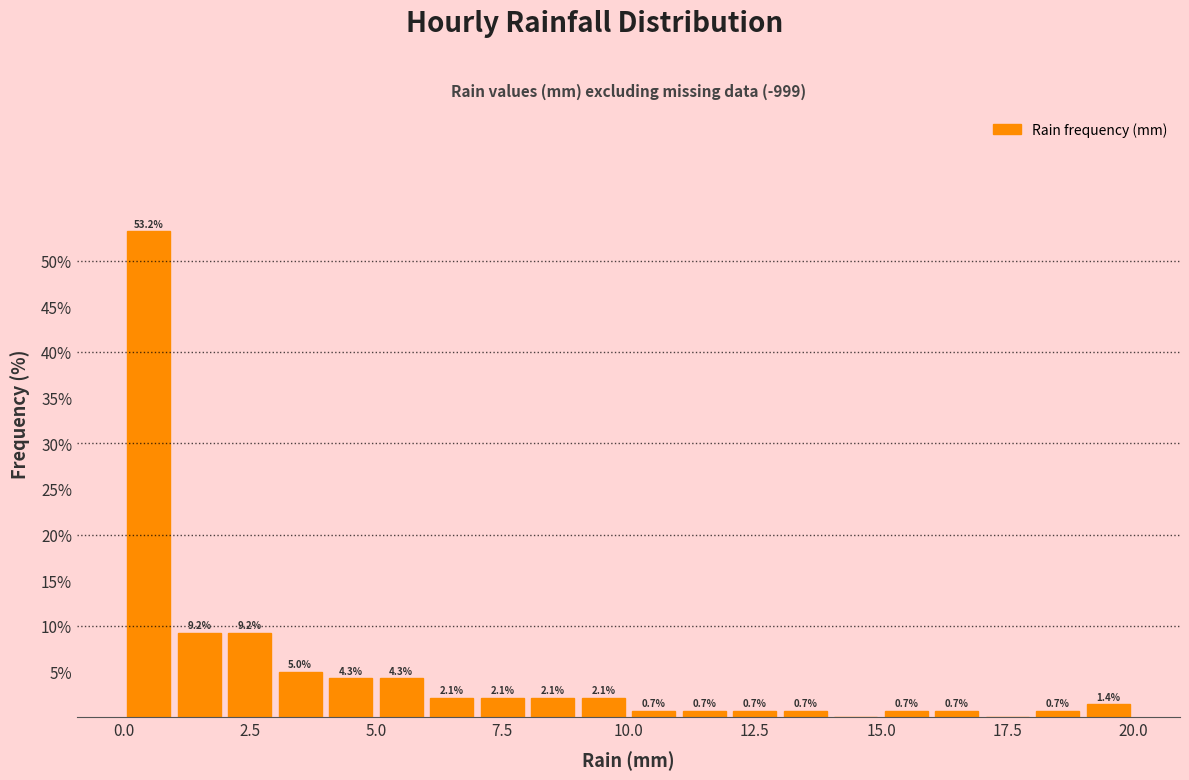

Around what value on the x-axis is the tallest bar? Give the approximate position of its centre, as read against the axis.

0.5